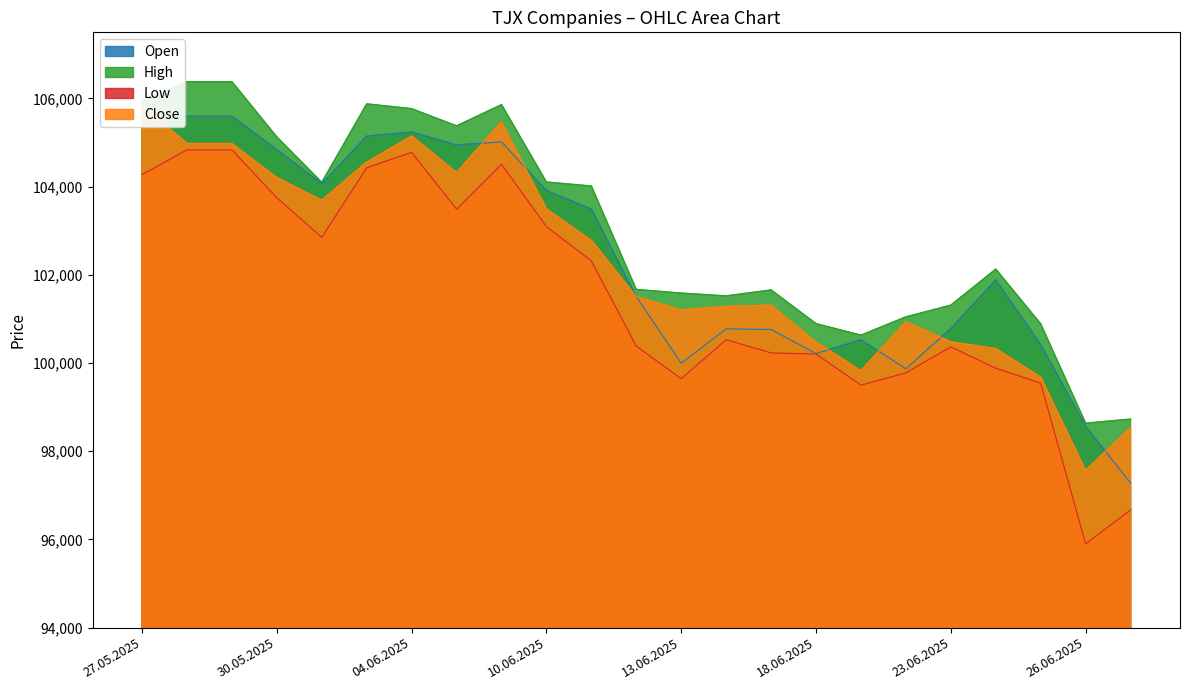

Which series has the largest total across all categories?

High